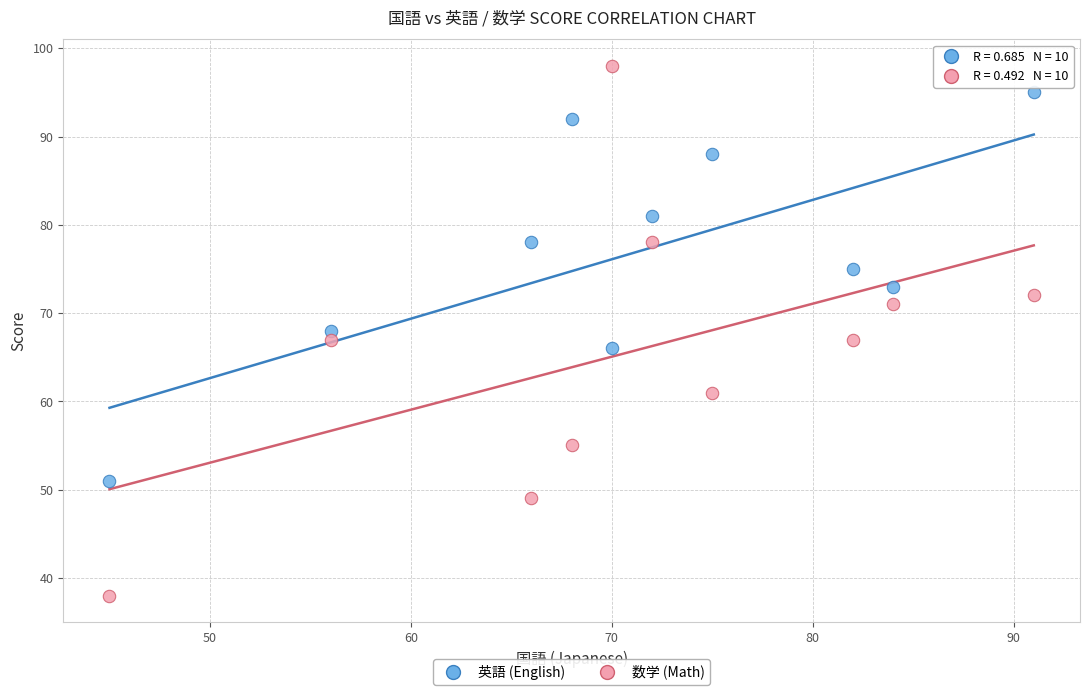

Which series contains the highest Y value?

数学 (Math)